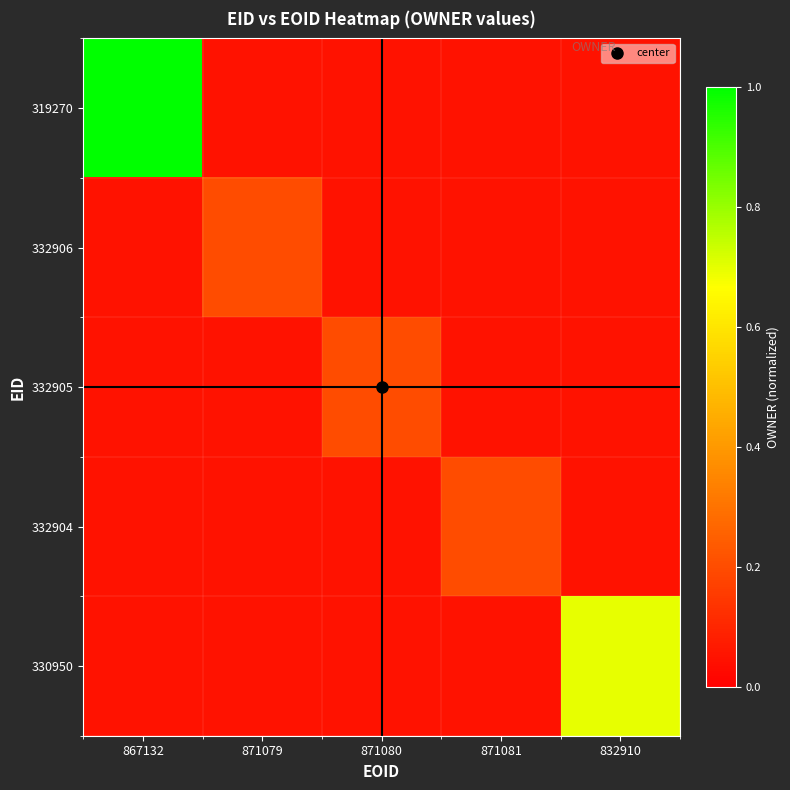

The 319270 series shows 0.1 at 832910. True or false?

True